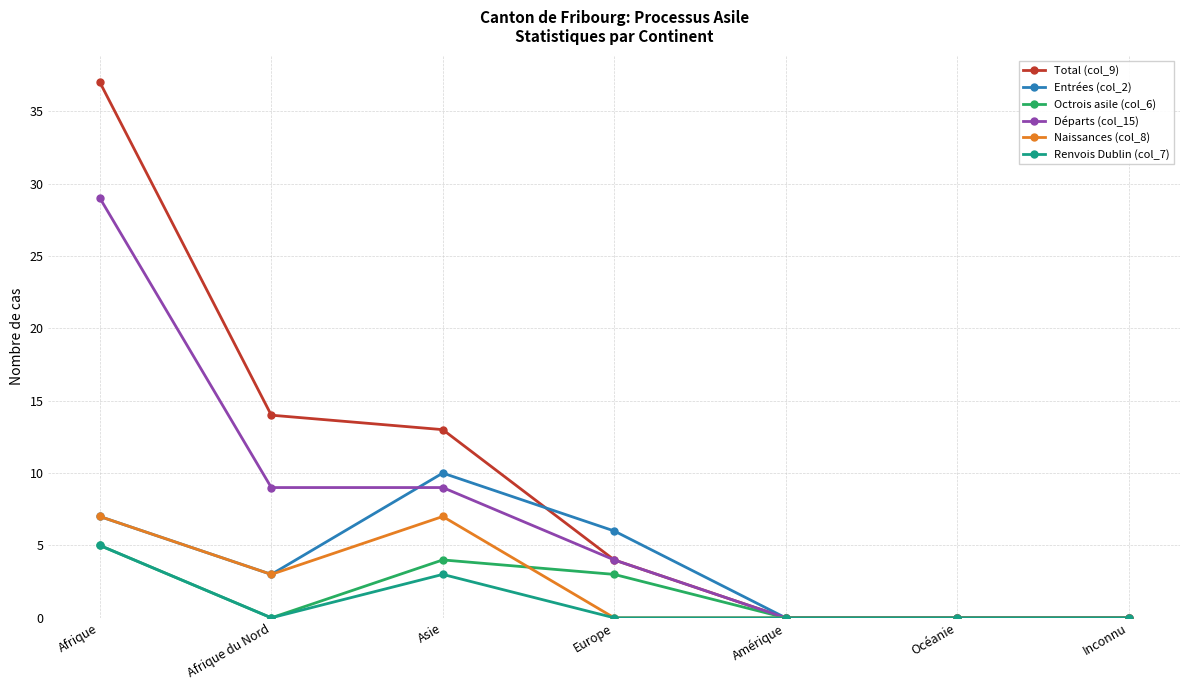

What is the average value of the Entrées (col_2) series?

4